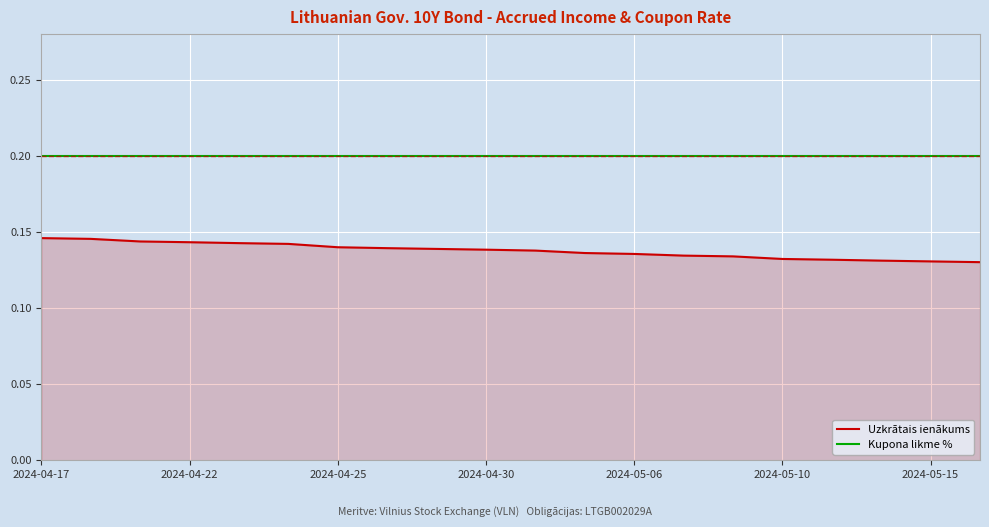

List the series in order of their peak value, highest first.

Kupona likme %, Uzkrātais ienākums